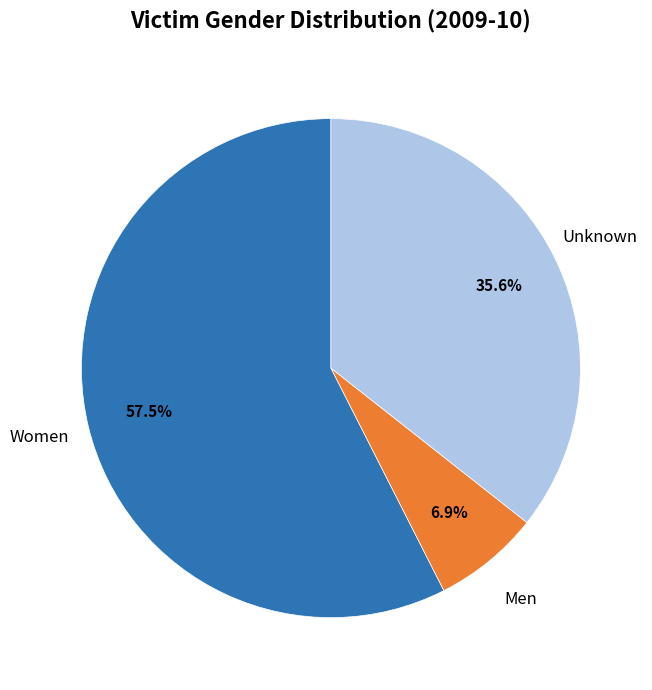

How many segments does this pie chart have?

3